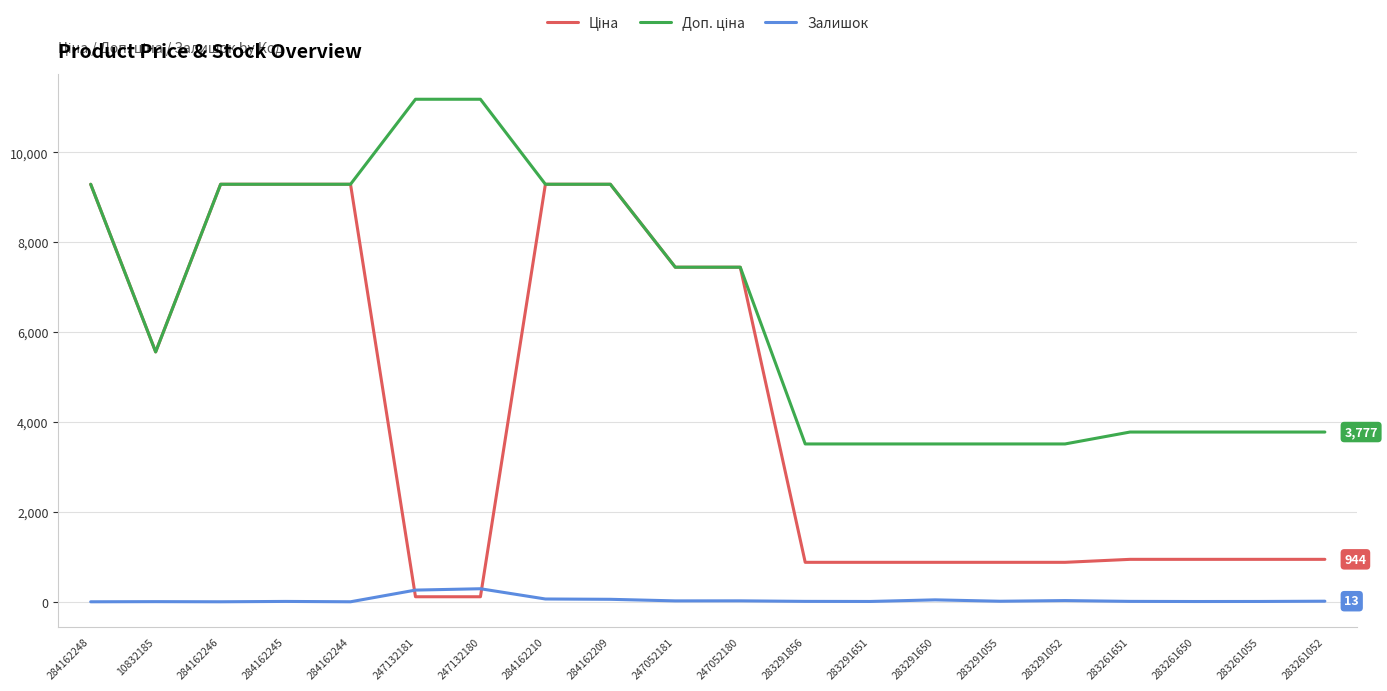

The Залишок series shows 12.0 at 283291055. True or false?

True